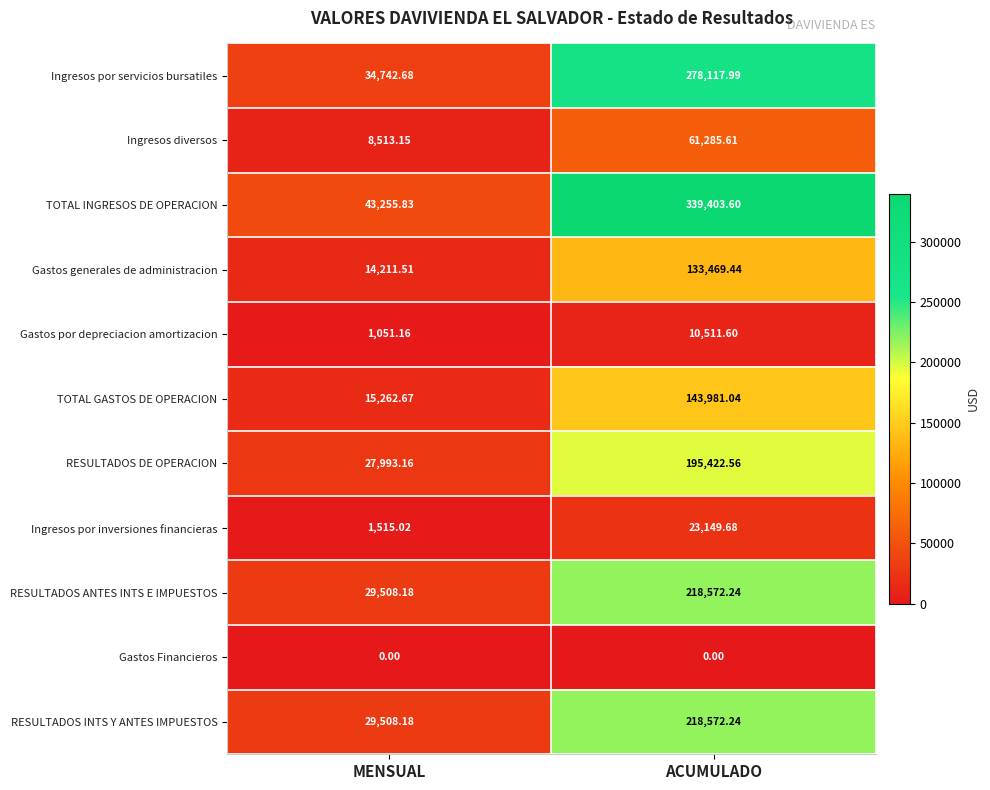

What is the maximum value shown in the chart?

339403.6